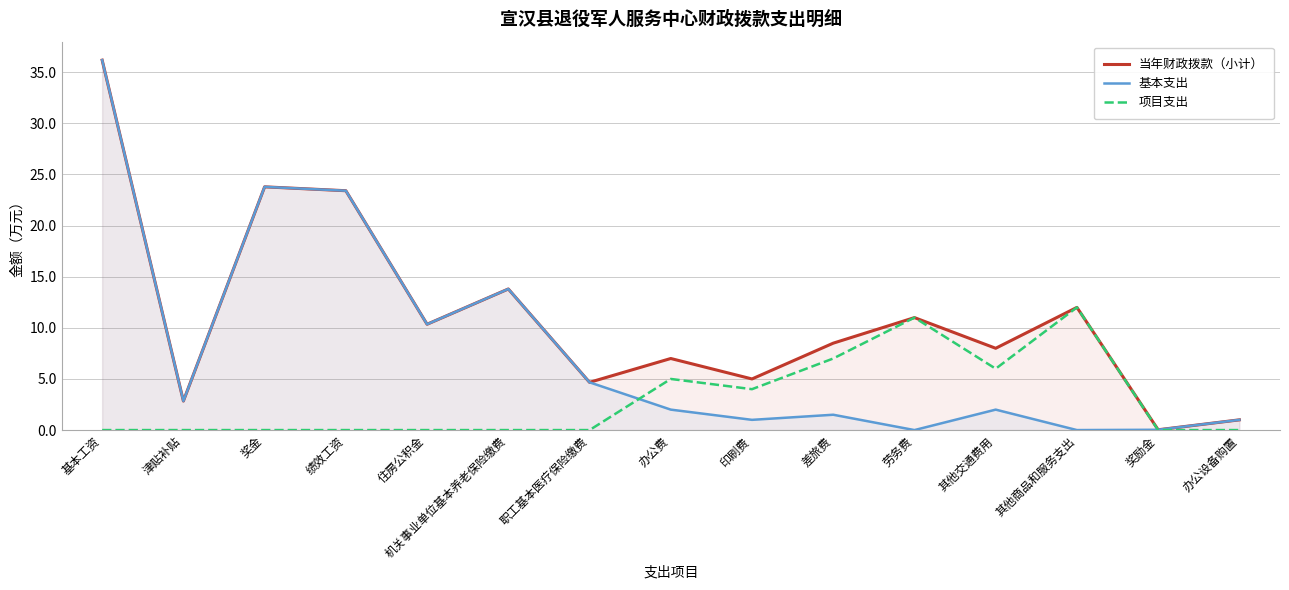

What is the difference between the maximum and second lowest values in the 基本支出 series?

36.2